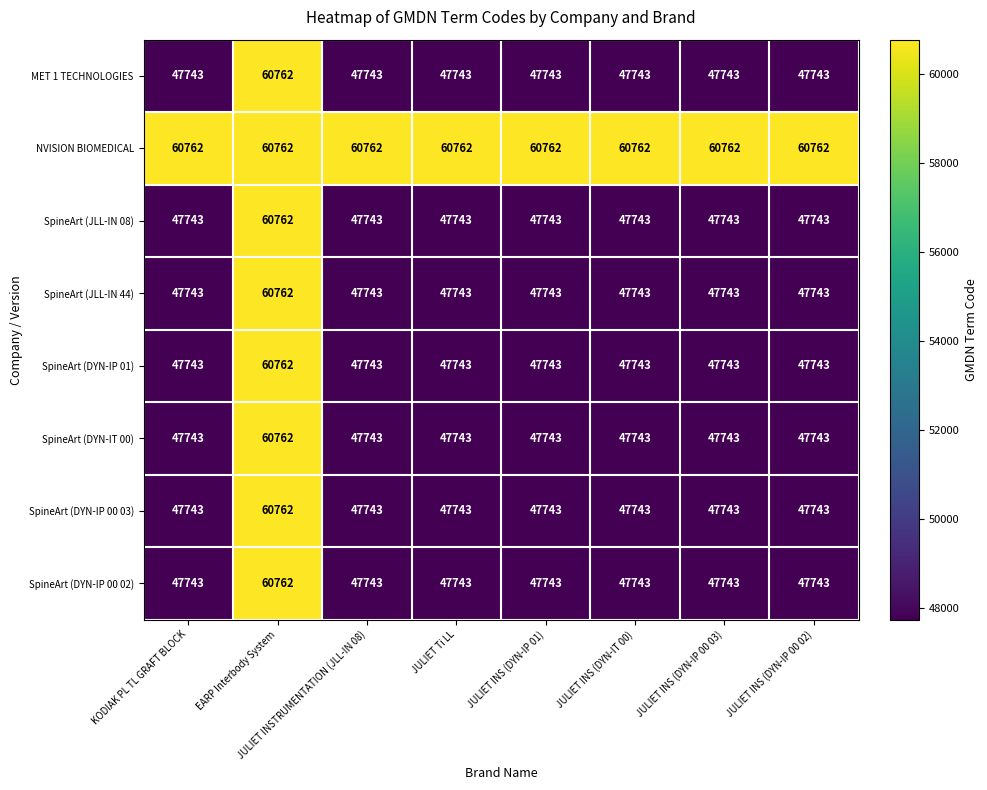

Is it true that SpineArt (DYN-IP 00 03) equals 17101 at JULIET INS (DYN-IP 00 03)?

False